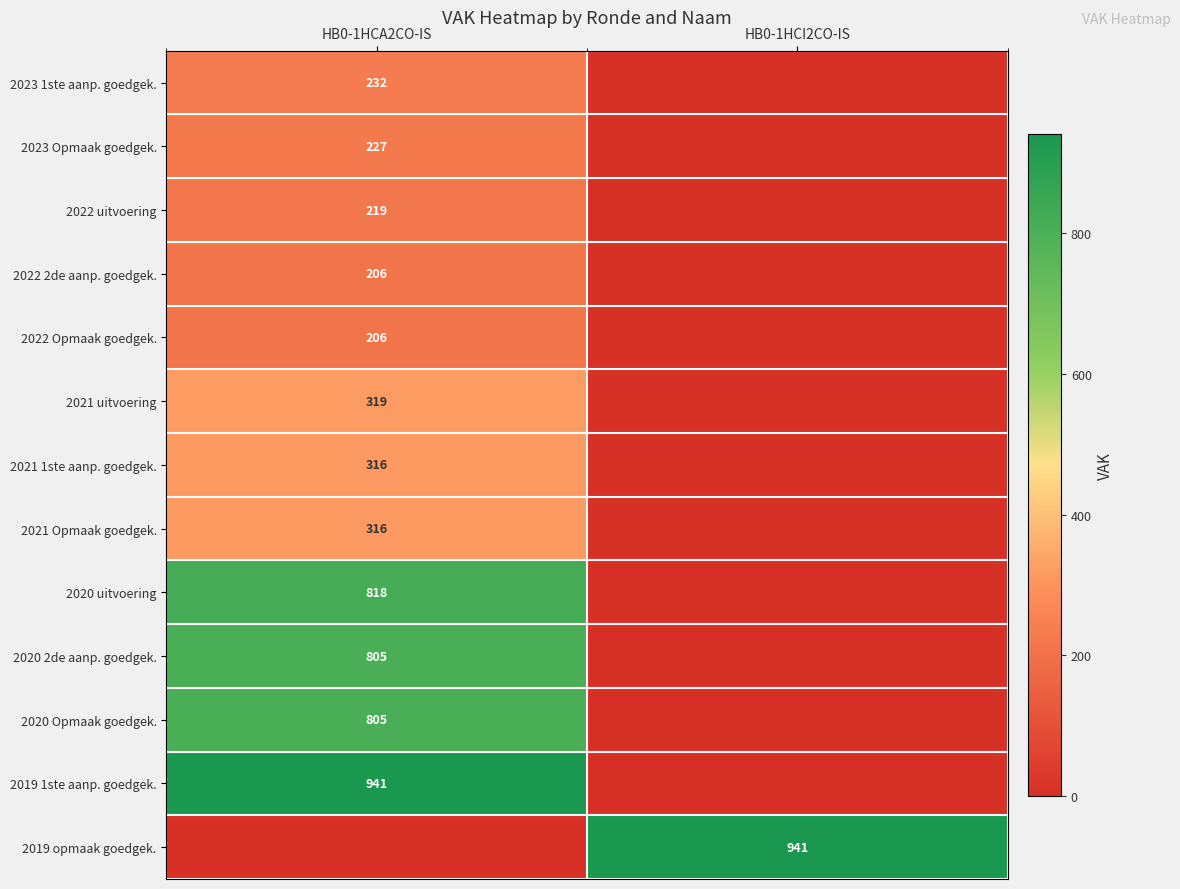

What is the difference between the highest and lowest values at HB0-1HCI2CO-IS?

941